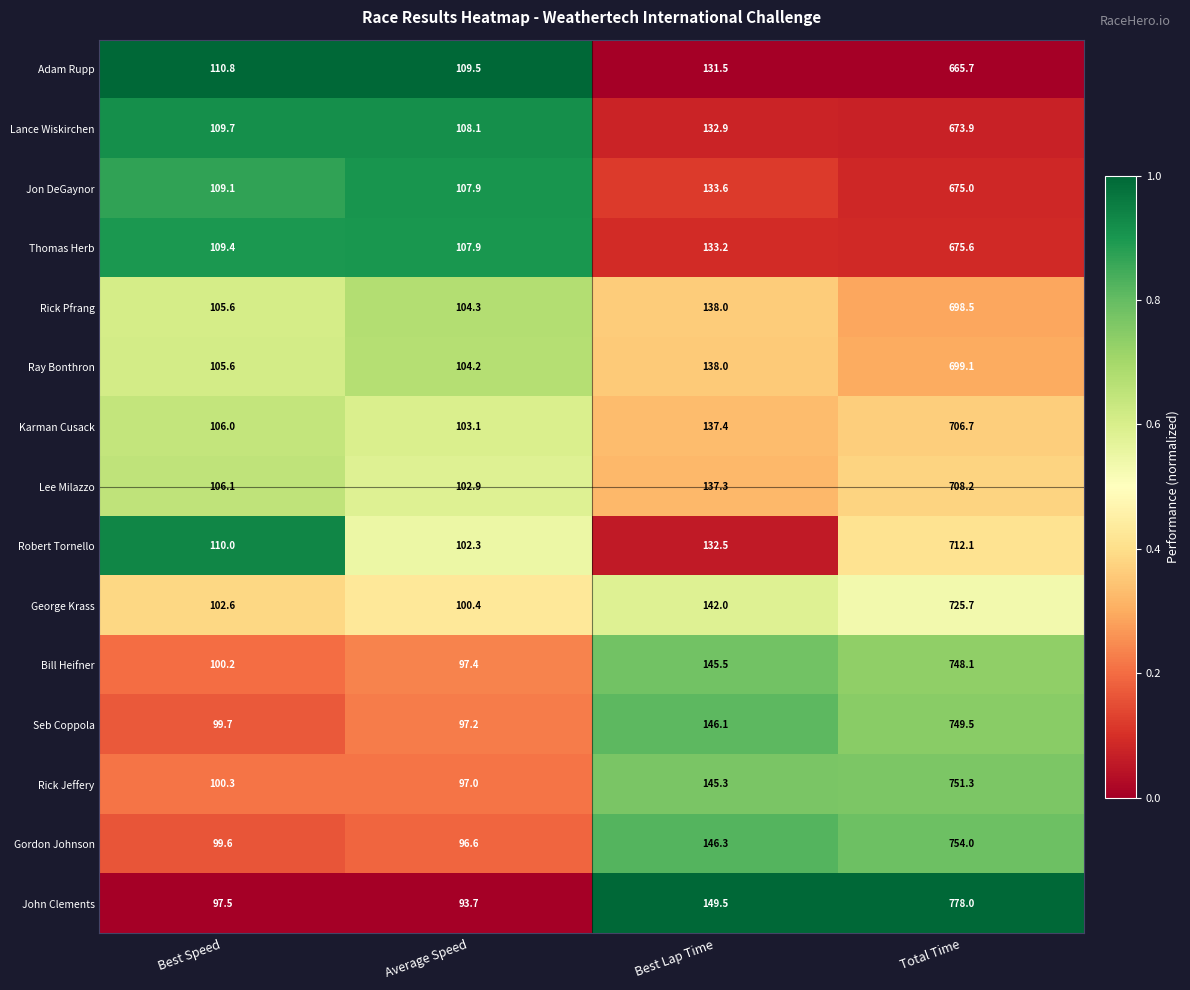

What is the sum of the Rick Pfrang values at Average Speed and Best Lap Time?

242.3